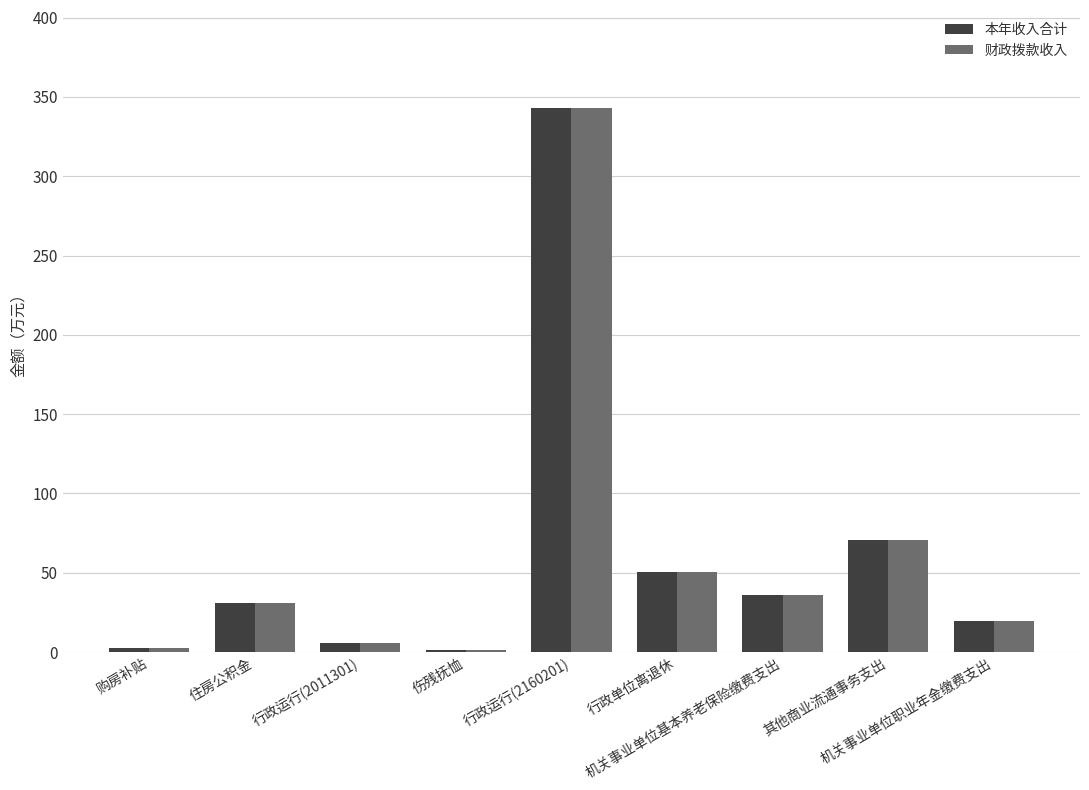

At which category is the sum across all series the highest?

行政运行(2160201)